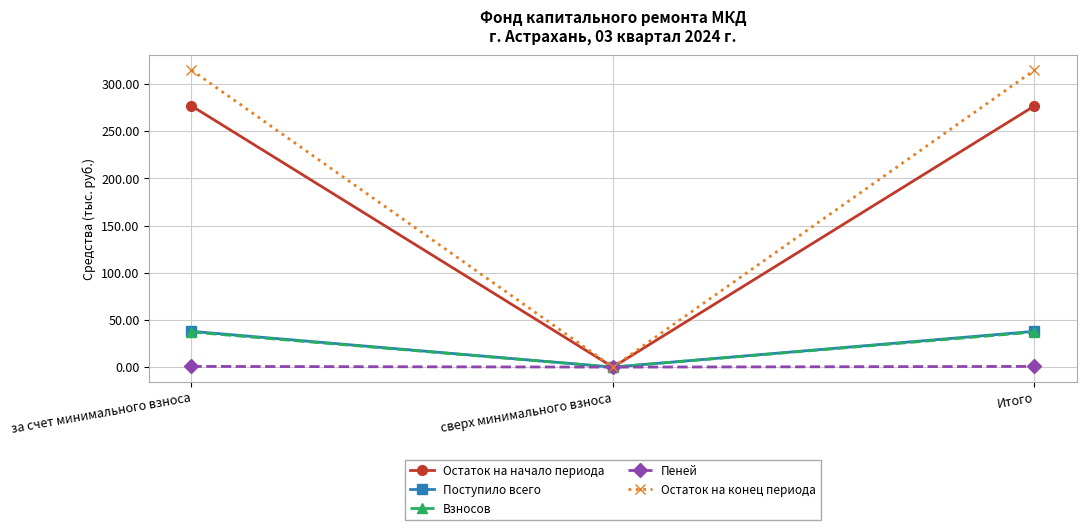

Is the value of Поступило всего at сверх минимального взноса greater than the value of Остаток на начало периода at Итого?

No